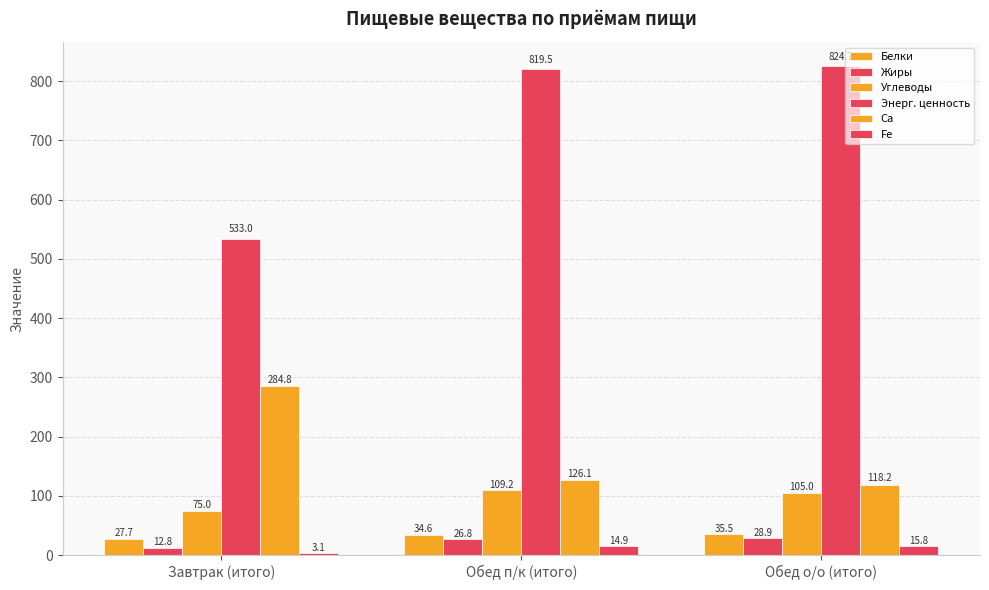

How many values in the Ca series exceed 126?

2